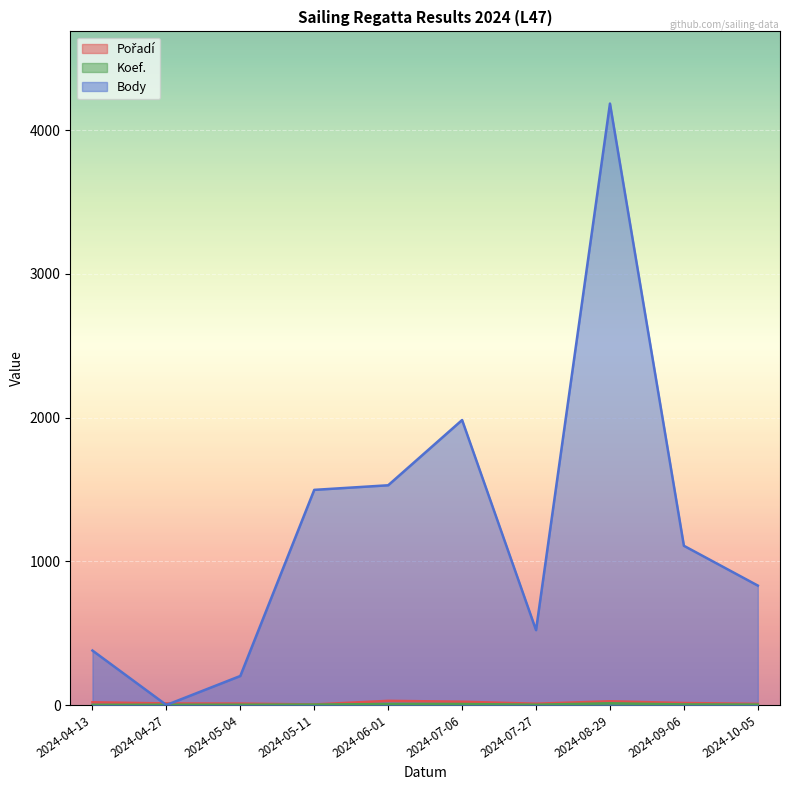

Which series has the widest spread of values?

Body